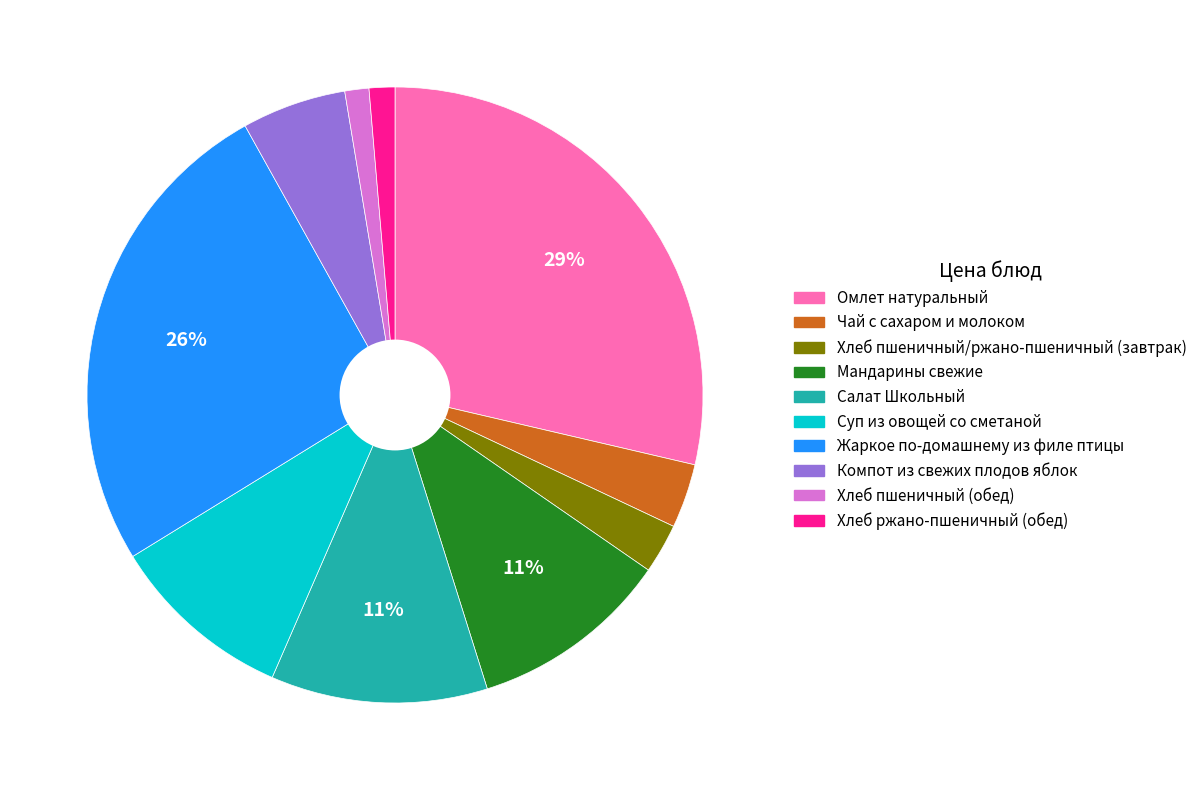

How many slices are in this pie chart?

10